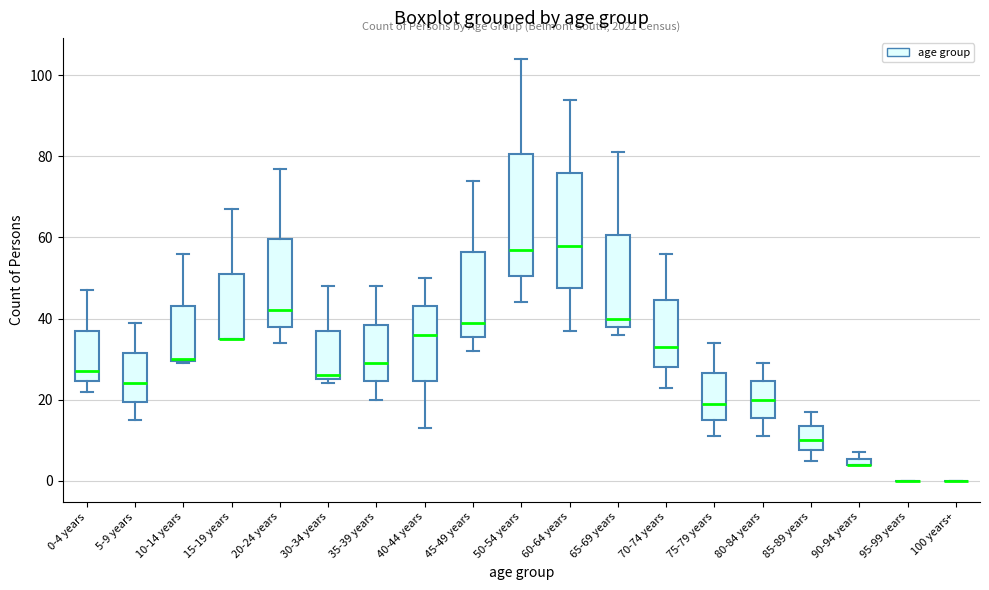

Where is the lower edge of the box for 40-44 years on the y-axis? The values are not printed on the chart, so give them approximately, as read against the axis.

24